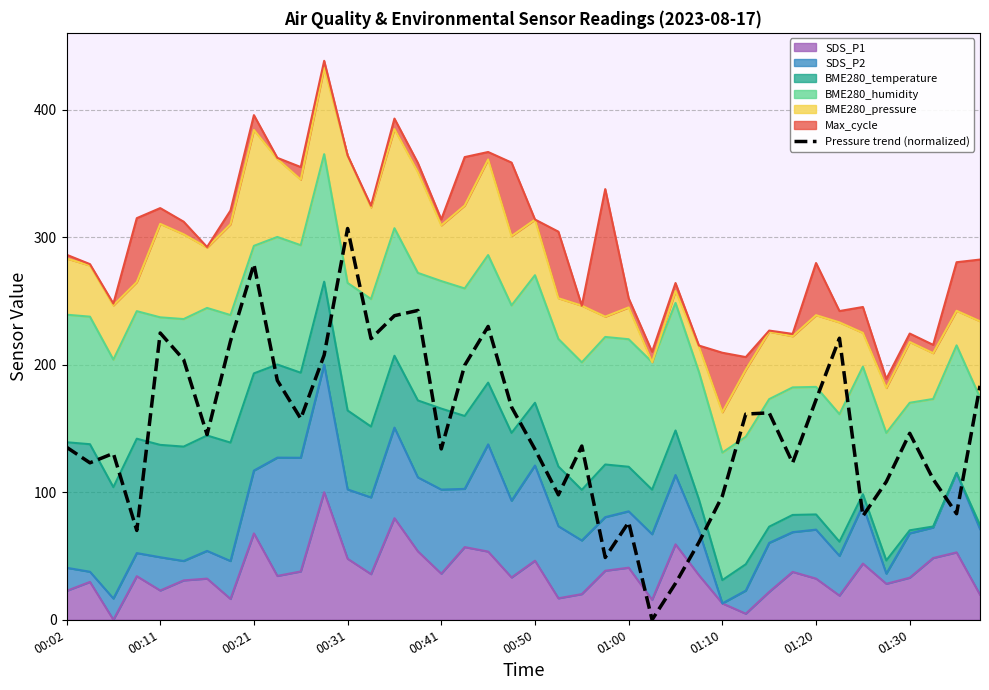

The chart shows a value of 388.6 at 13. True or false?

False